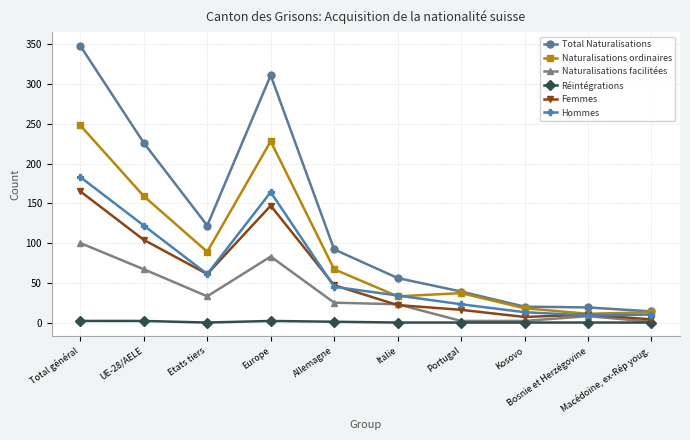

In Hommes, how many points are lower than both neighbors (excluding endpoints)?

2